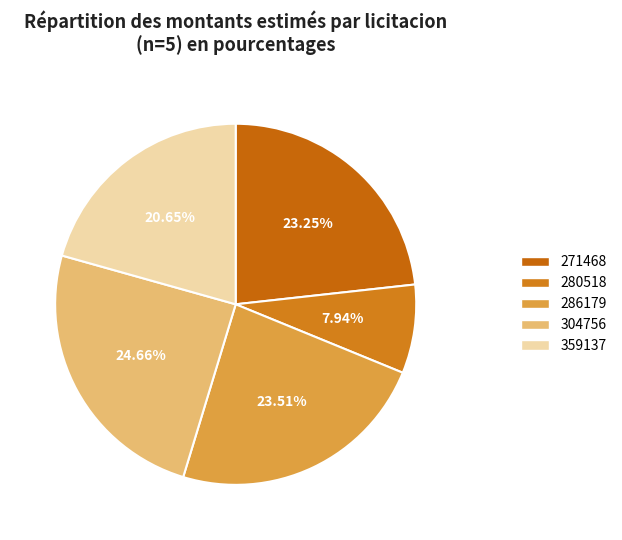

To the nearest percent, what is the difference between the 359137 and 280518 slice percentages?

13%